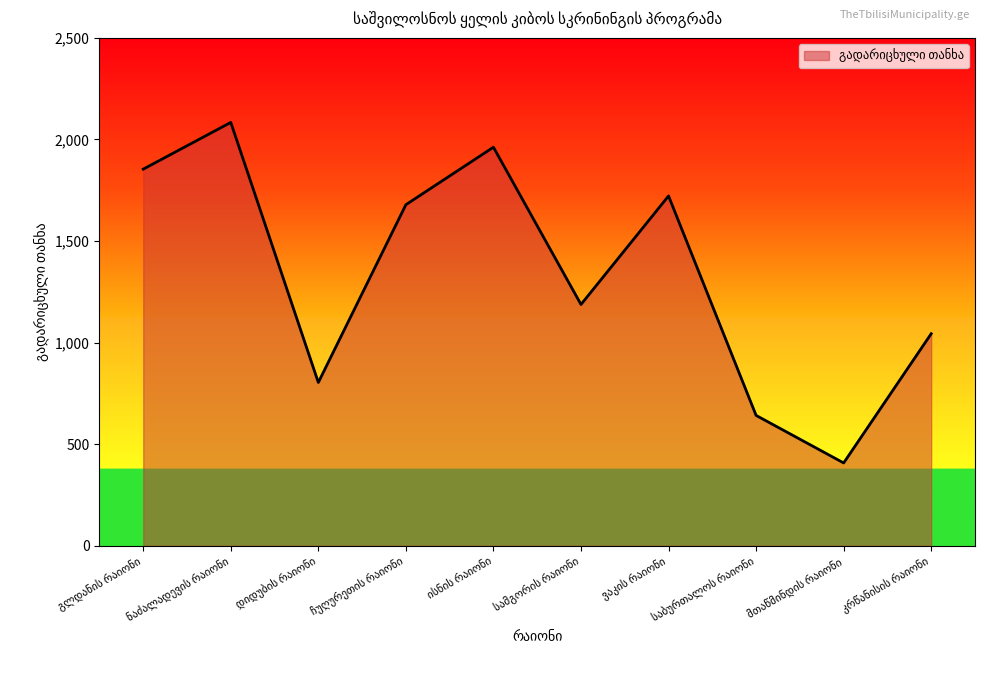

True or false: the data has more than 0 interior local peaks.

True